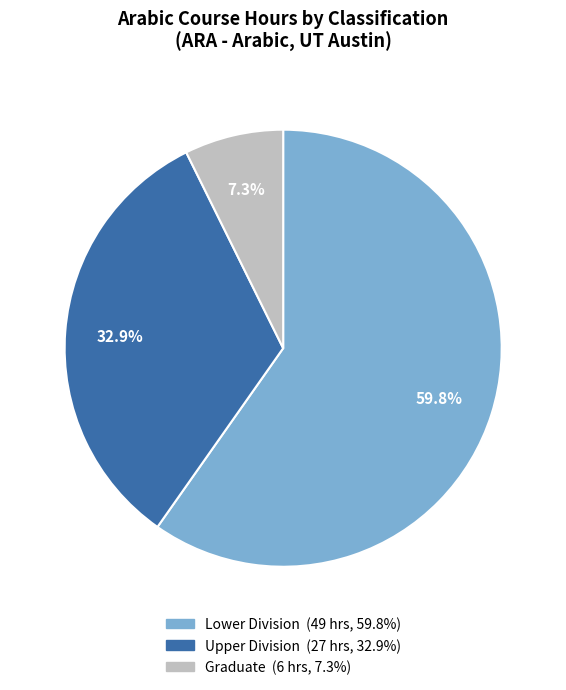

Is there a majority slice in this chart?

Yes